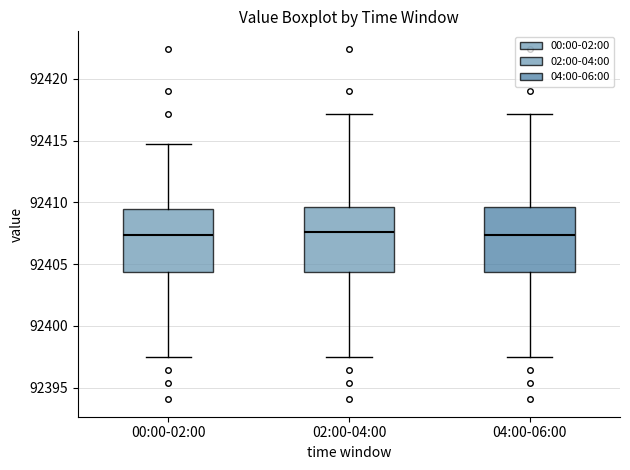

Reading left to right, transcribe this box plot: for each box, give where its median line is, the range the box spans, and where its two whiskers end, as read against the y-axis. The values are not printed on the chart, so give them approximately, as read against the axis.

00:00-02:00: median 92407.5, box 92404.5 to 92409.5, whiskers 92397.5 to 92415.0
02:00-04:00: median 92407.5, box 92404.5 to 92409.5, whiskers 92397.5 to 92417.0
04:00-06:00: median 92407.5, box 92404.5 to 92409.5, whiskers 92397.5 to 92417.0